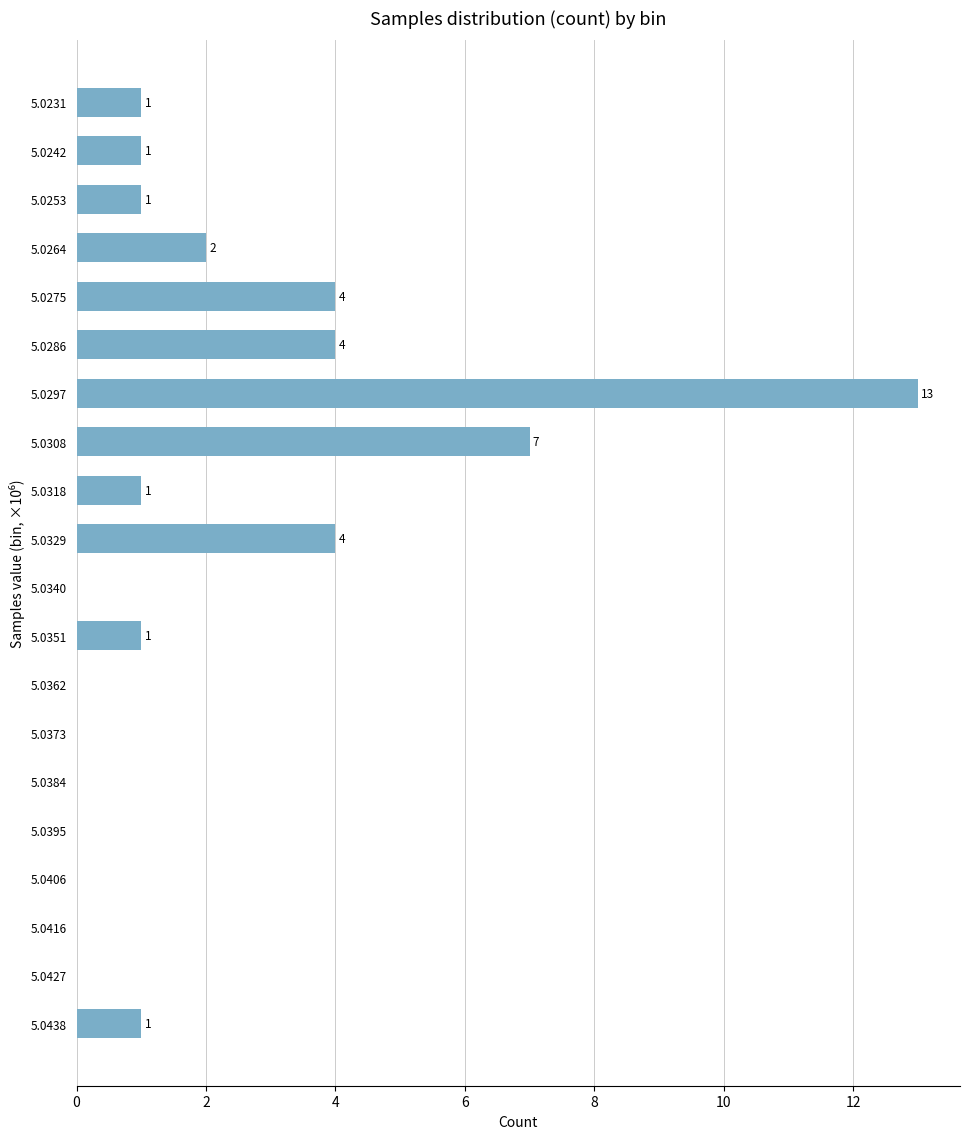

Reading top to bottom, list all the values displayed in this chart.

5.0231=1	5.0242=1	5.0253=1	5.0264=2	5.0275=4	5.0286=4	5.0297=13	5.0308=7	5.0318=1	5.0329=4	5.0340=0	5.0351=1	5.0362=0	5.0373=0	5.0384=0	5.0395=0	5.0406=0	5.0416=0	5.0427=0	5.0438=1